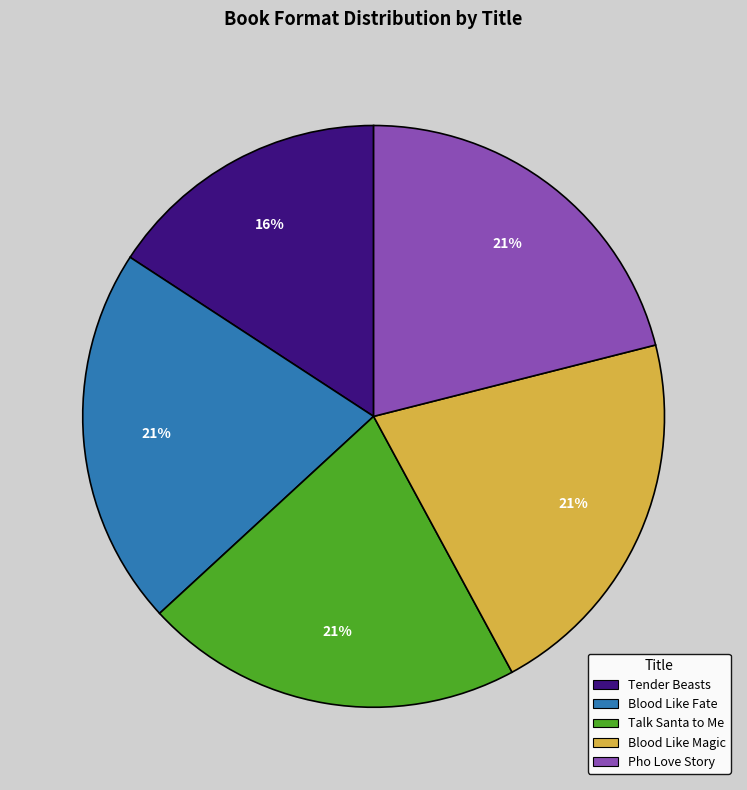

To the nearest percent, what portion does Blood Like Magic represent?

21%